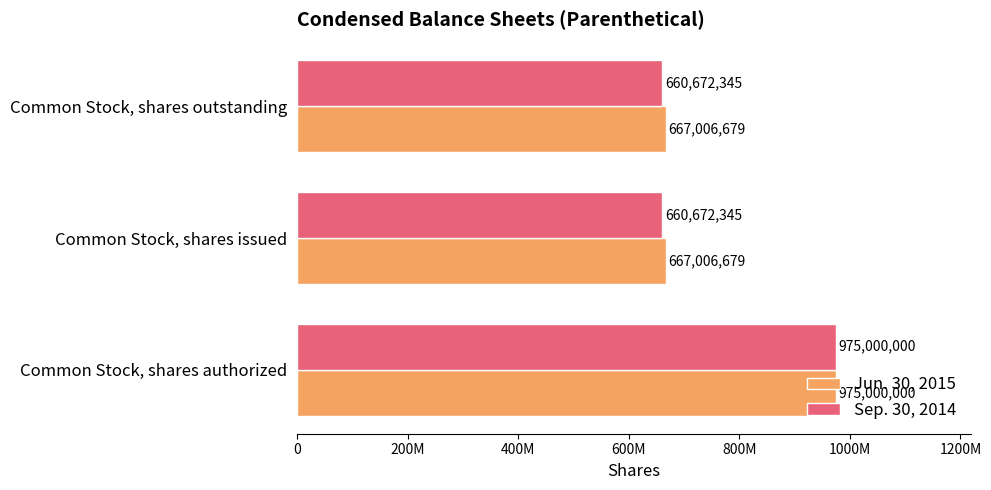

What are all the series names shown in the legend?

Jun. 30, 2015, Sep. 30, 2014